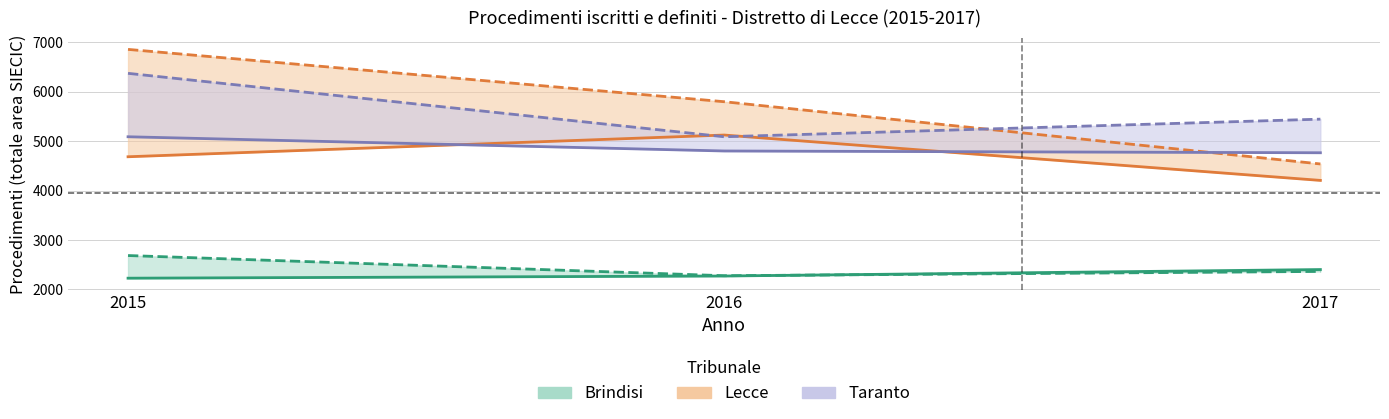

What is the value of the Lecce Iscritti point at the 2nd from the left?

5125